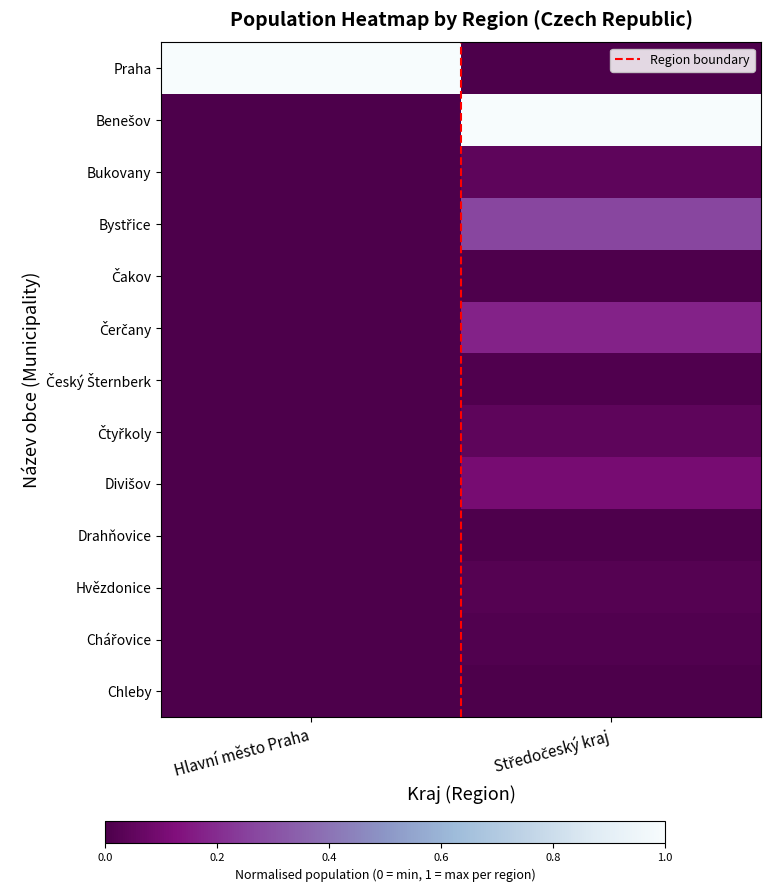

What is the total value across all series at Hlavní město Praha?

1.0